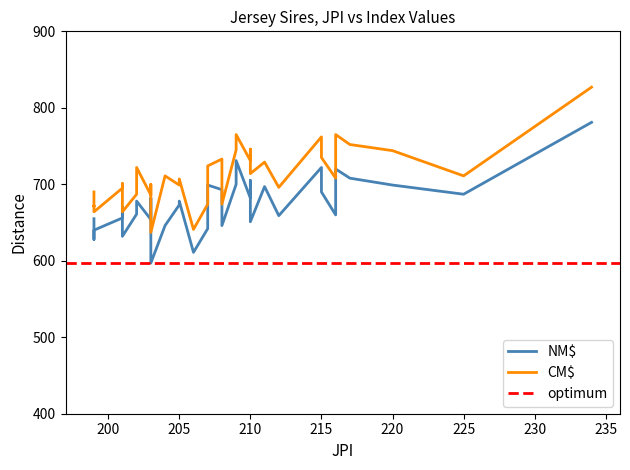

What is the spread (max minus min) of values at 201?

39